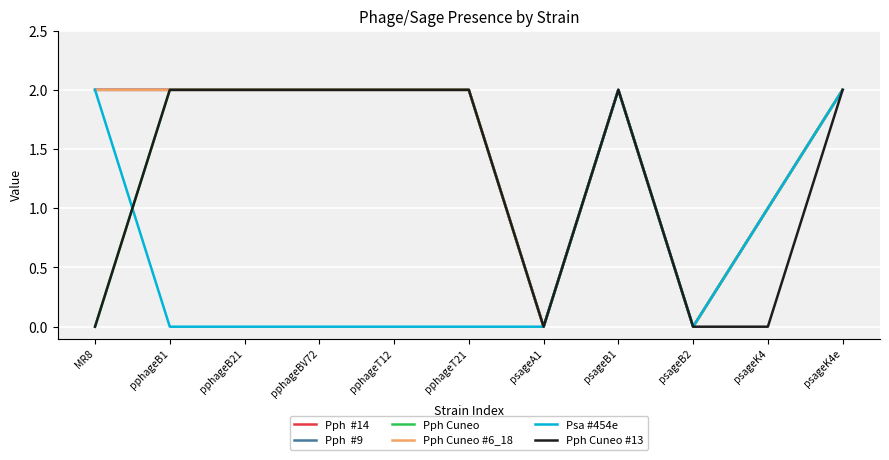

Is this an area chart (filled region under the line)?

No